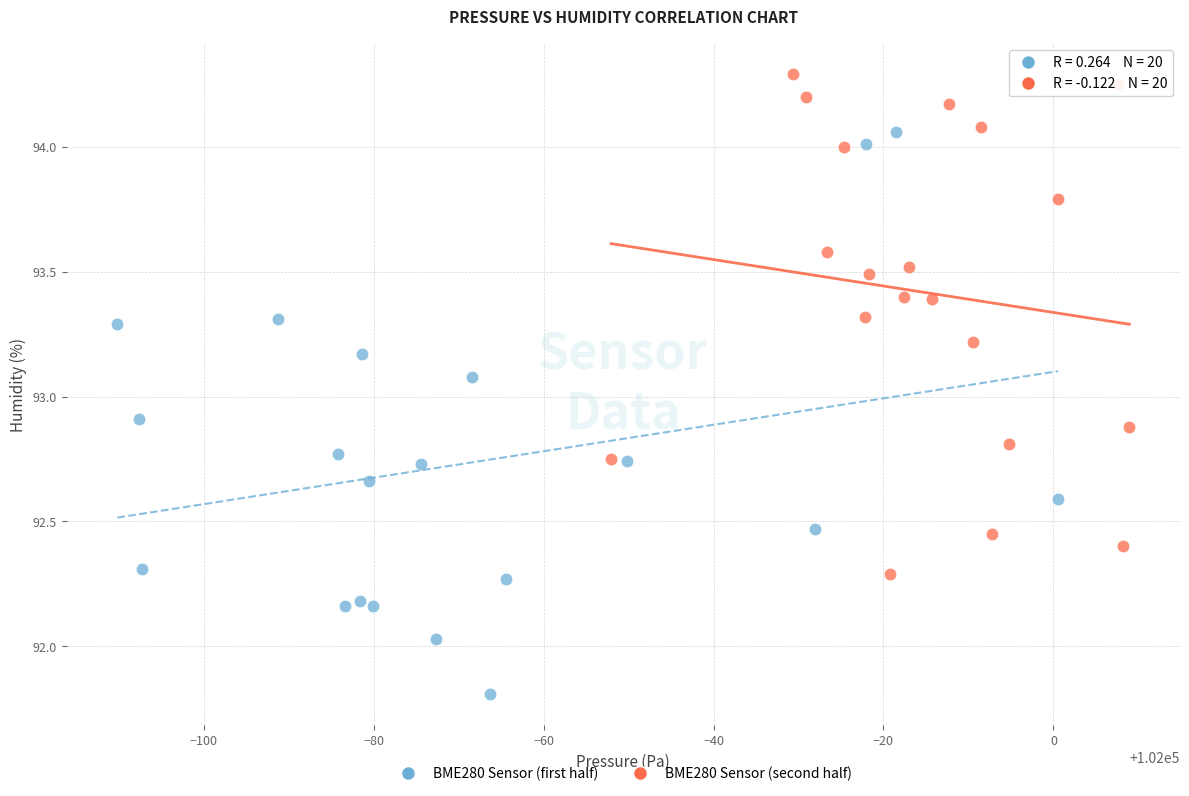

What are all the series names shown in the legend?

BME280 Sensor (first half), BME280 Sensor (second half)